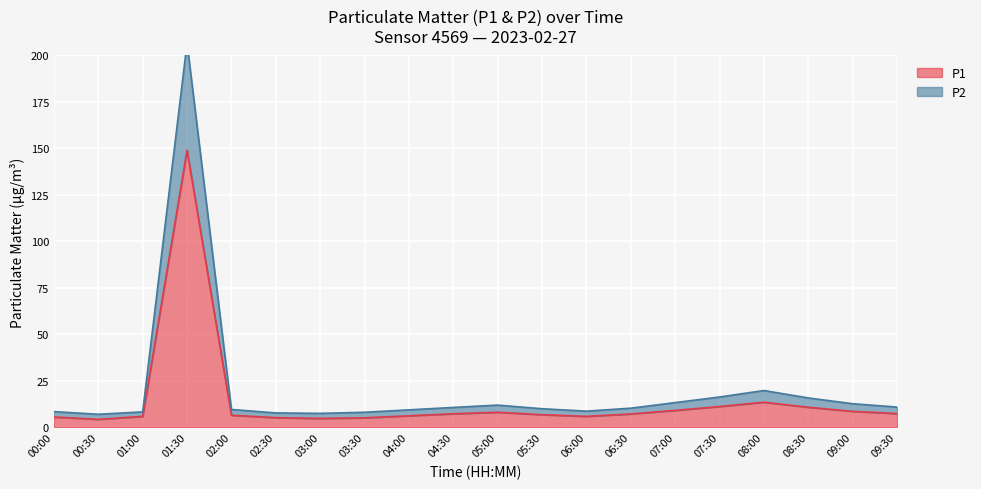

List the labels in order of P2 value, smallest first.

00:30, 03:00, 02:30, 03:30, 01:00, 00:00, 06:00, 04:00, 02:00, 05:30, 06:30, 04:30, 09:30, 05:00, 09:00, 07:00, 08:30, 07:30, 08:00, 01:30